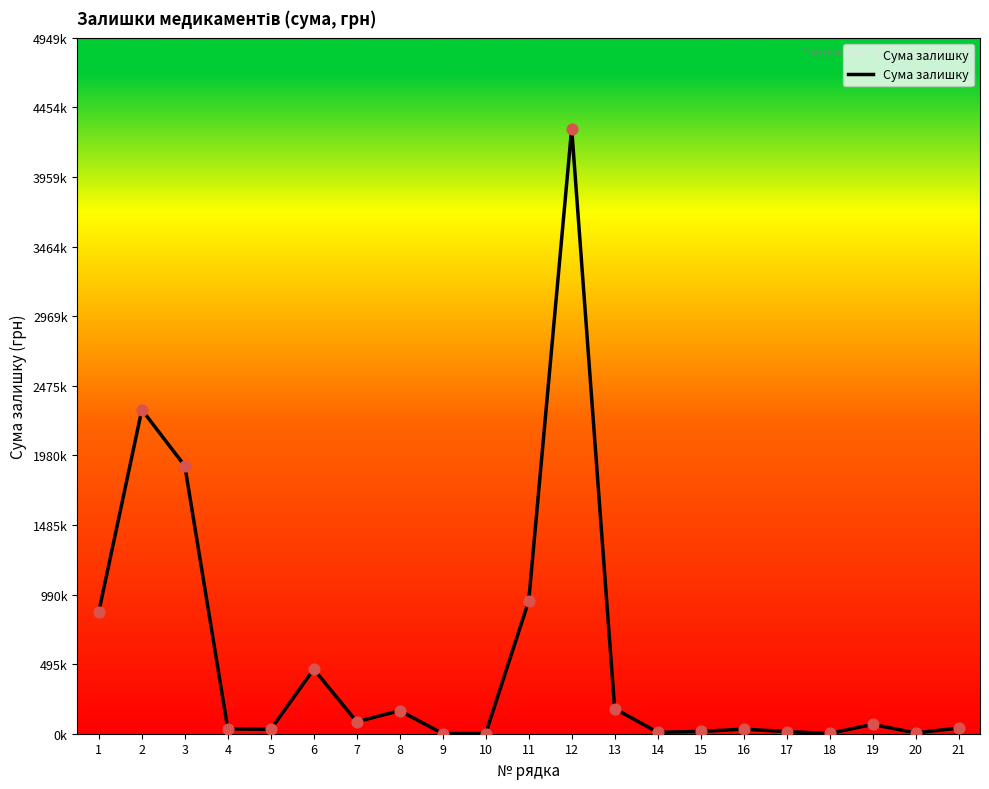

Does the chart have visible grid lines?

No